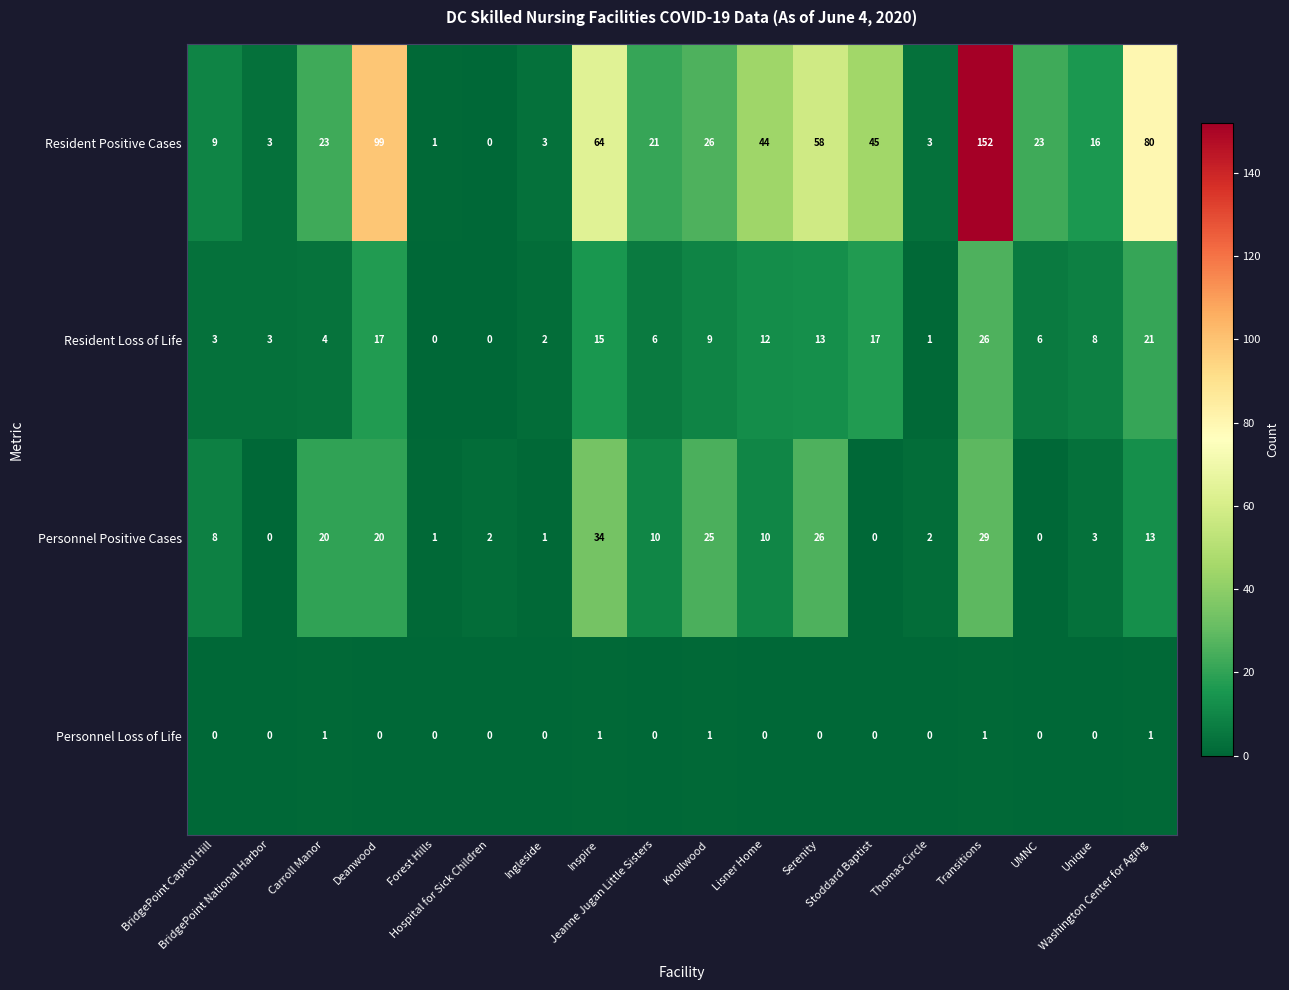

What is the average value of the Resident Positive Cases series?

37